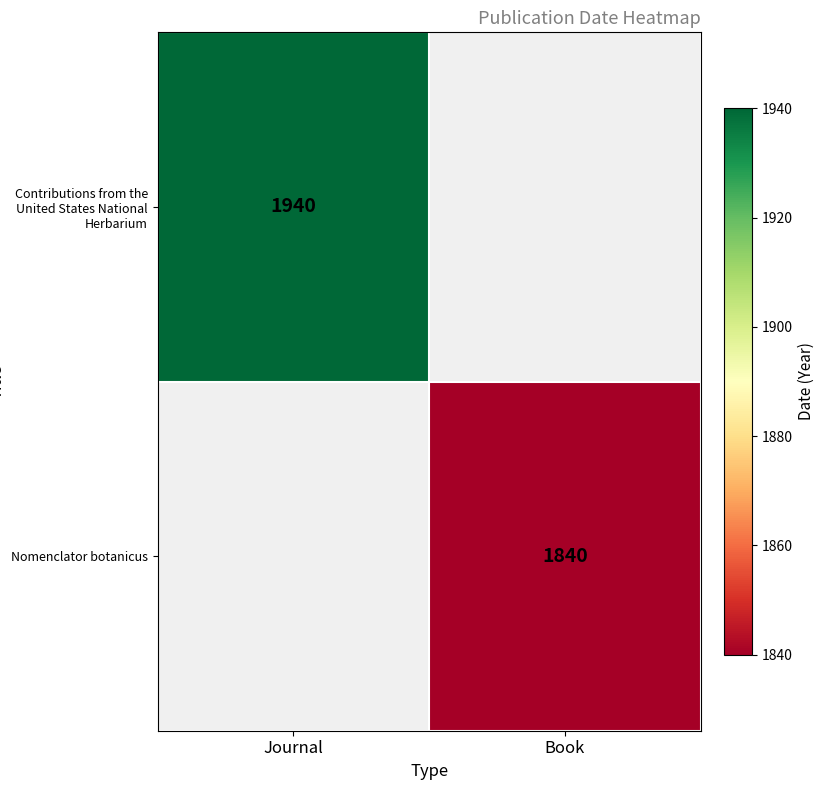

True or false: Nomenclator botanicus has a value of 2401 at Book.

False